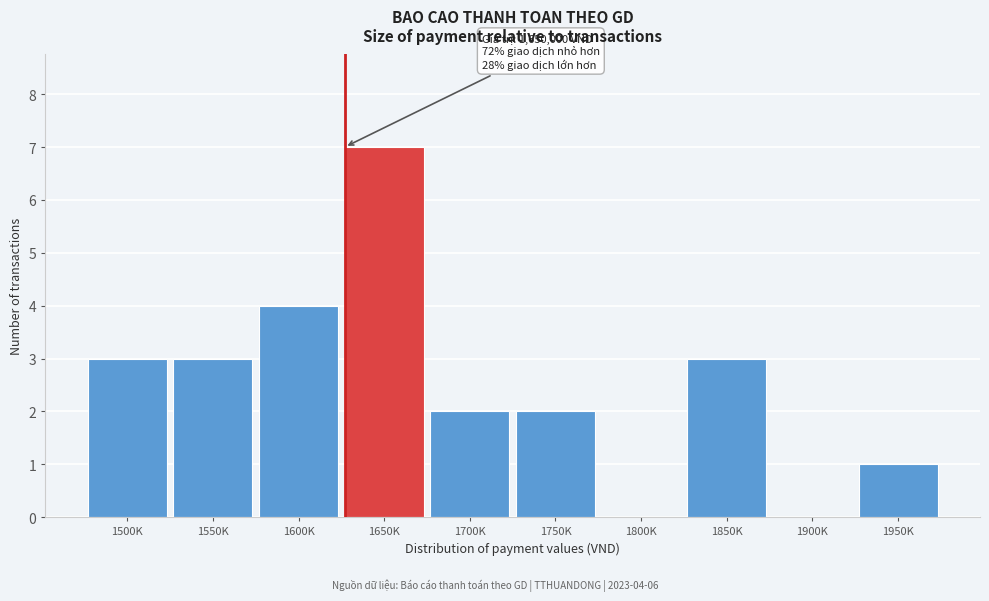

Reading right to left, transcribe all the data shown in this chart.

1950K=1	1900K=0	1850K=3	1800K=0	1750K=2	1700K=2	1650K=7	1600K=4	1550K=3	1500K=3